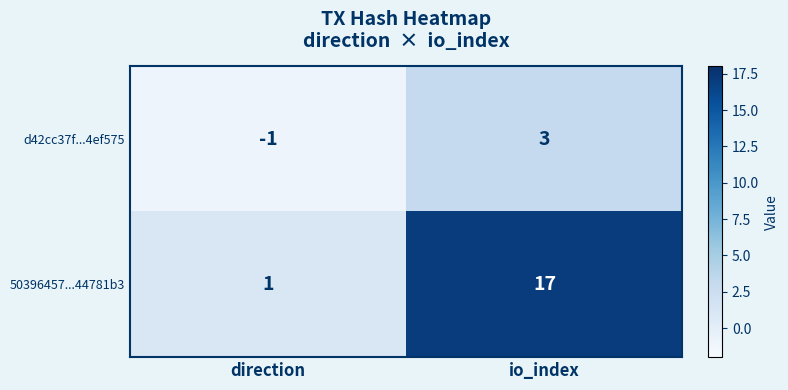

How many negative values does the d42cc37f...4ef575 series have?

1